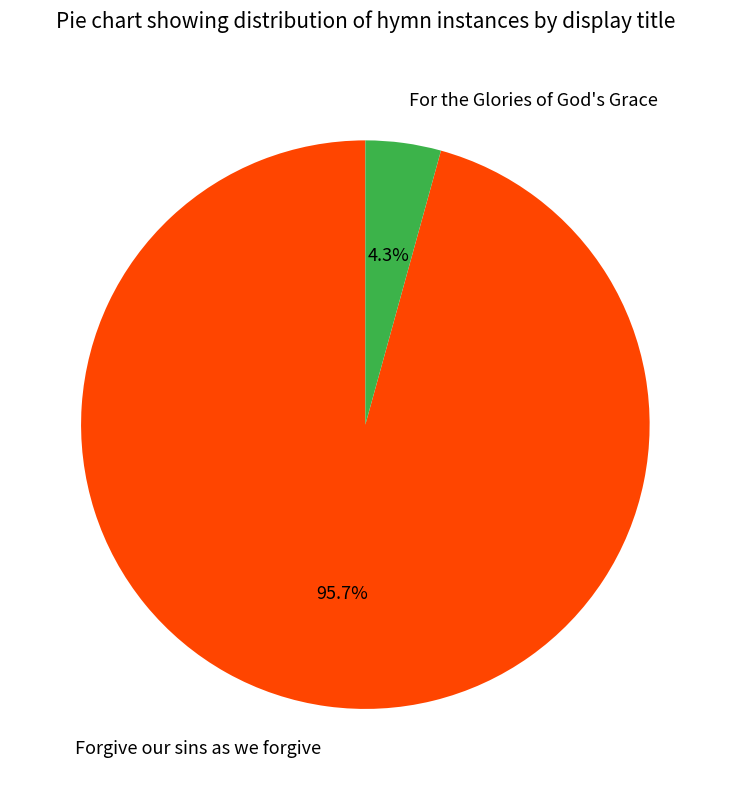

Is it true that For the Glories of God's Grace is 19% of the pie?

False